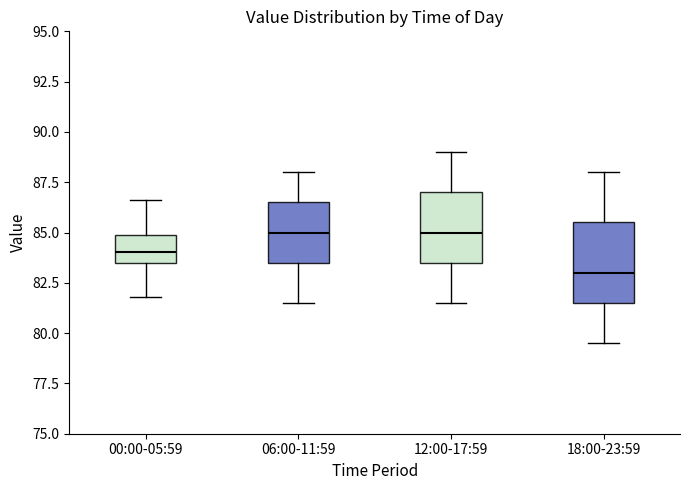

Which box is the tallest, from its lower edge to its upper edge?

18:00-23:59